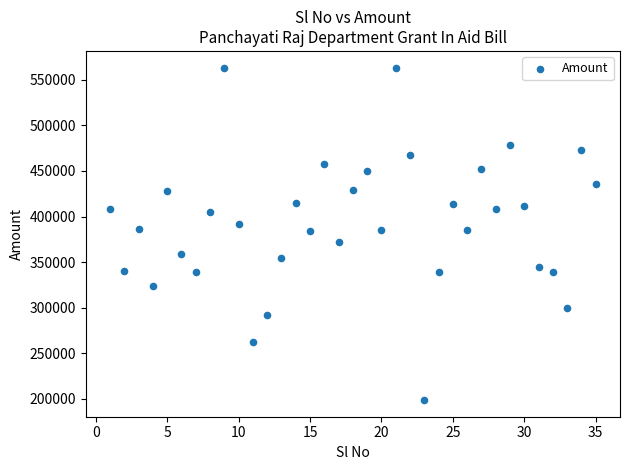

What is the range of Y values (max minus min)?

364739